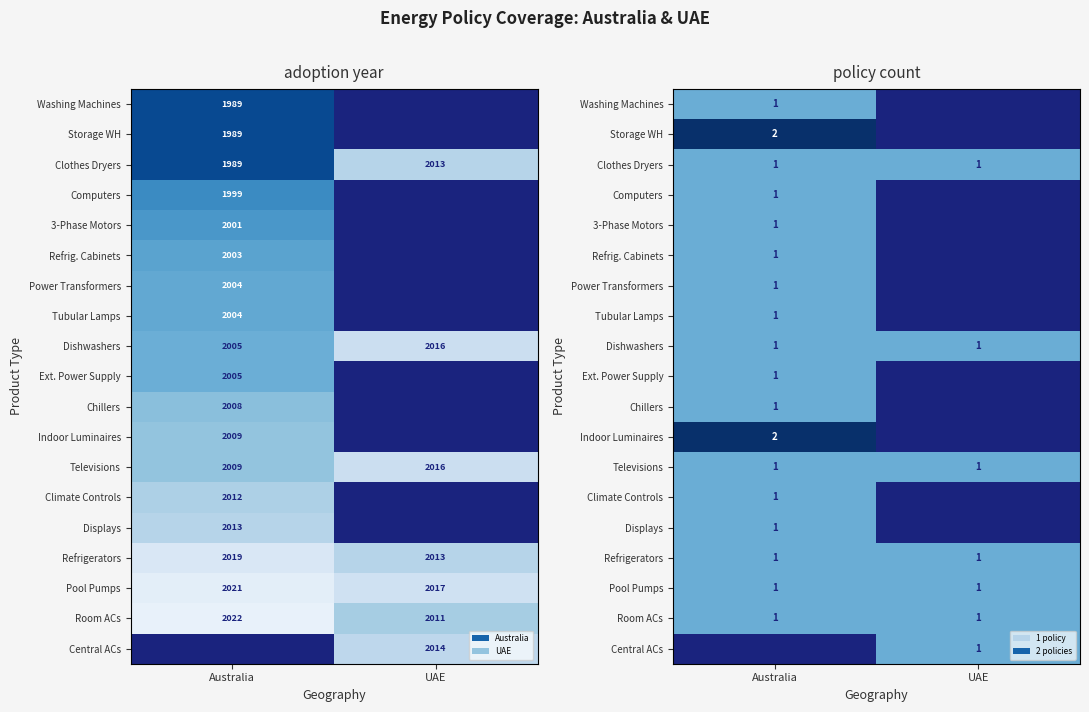

What is the sum of the Ext. Power Supply values at Australia and UAE?

1